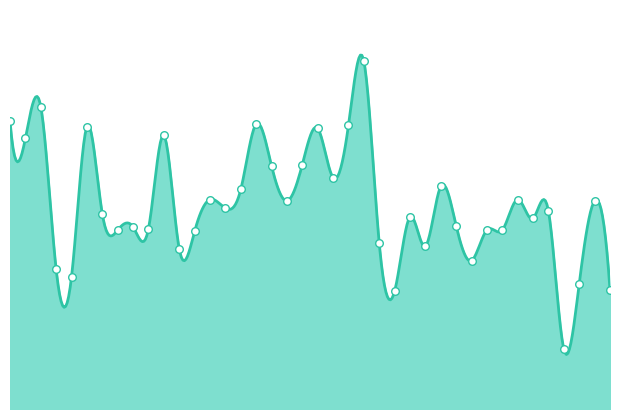

What is the ratio of the value at 07:14 to the value at 09:04?

0.6